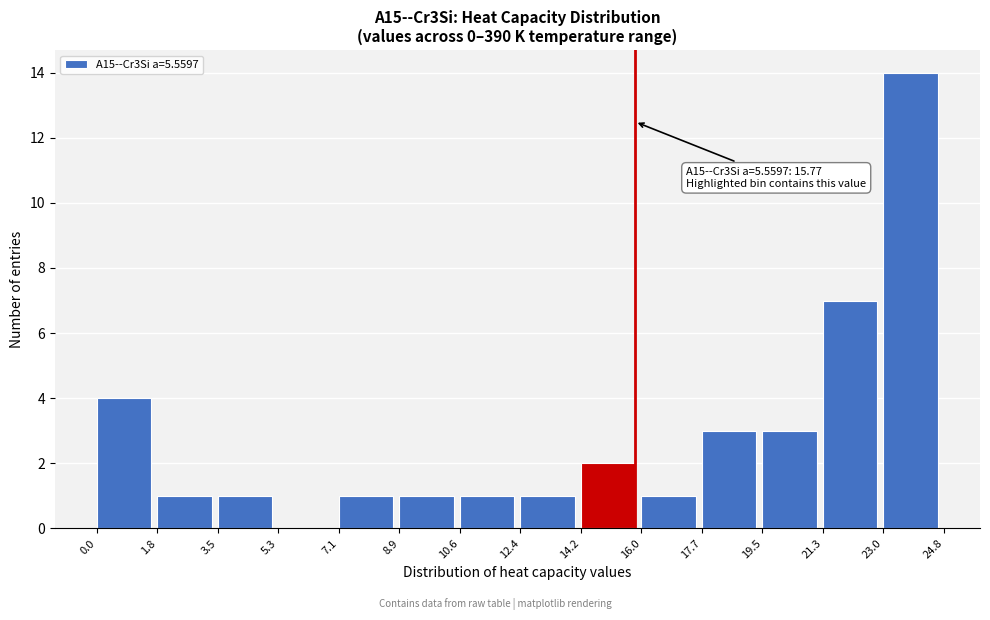

Over which range of the x-axis is the bar tallest?

23.0 to 24.8